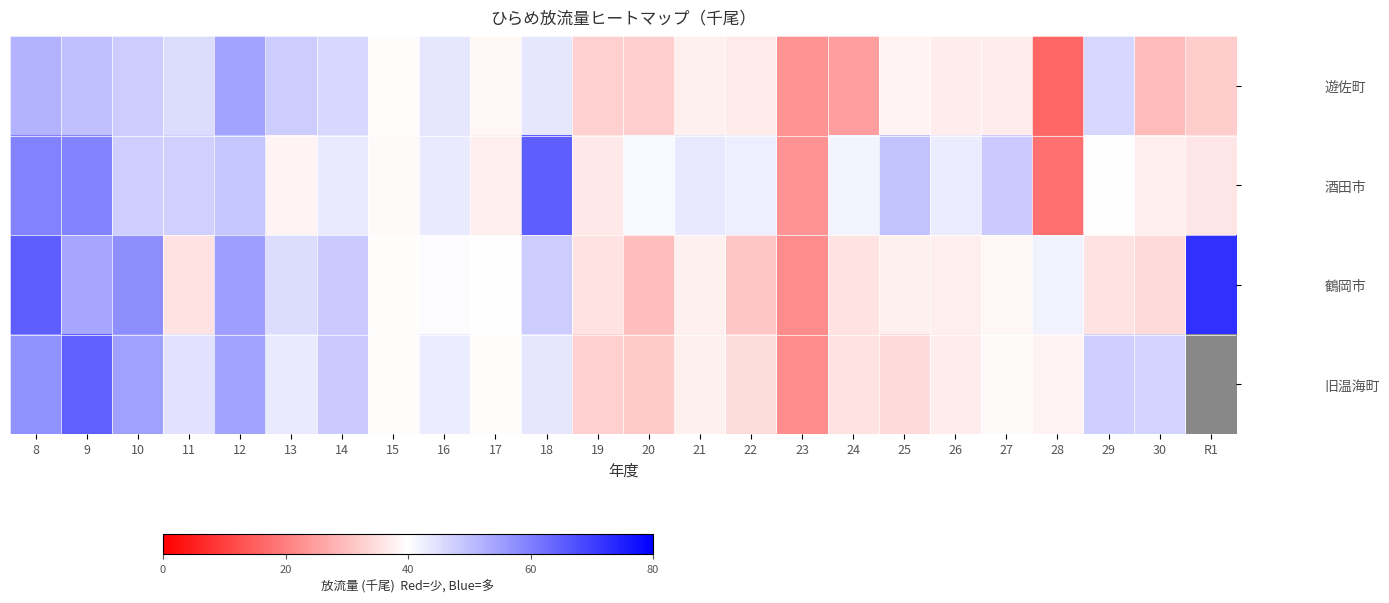

At which category is the sum across all series the highest?

8